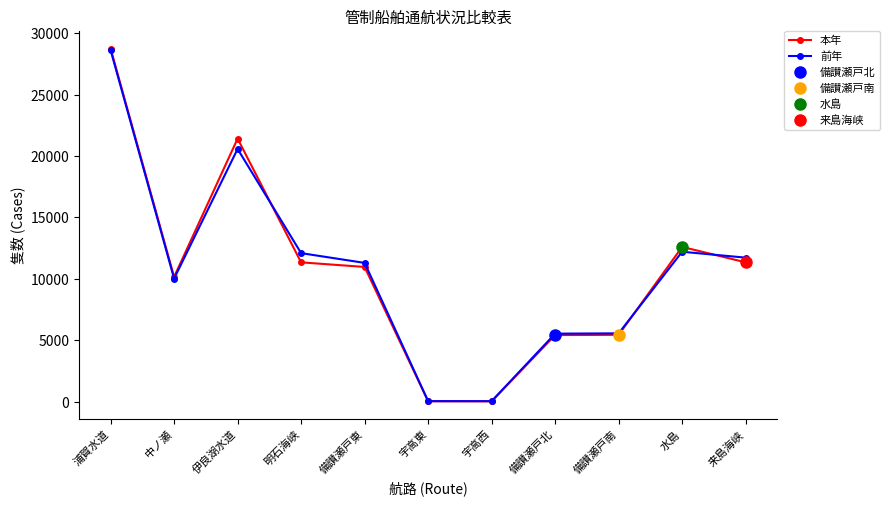

How many values in the 本年 series exceed 10971?

5